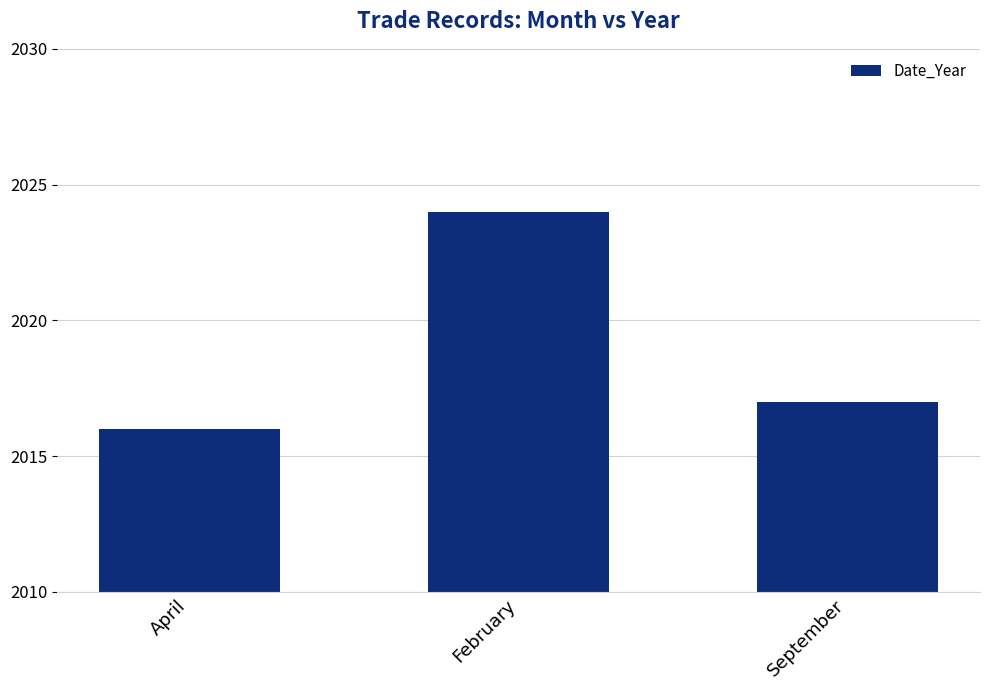

Reading left to right, what are all the values shown in this chart?

2016	2024	2017